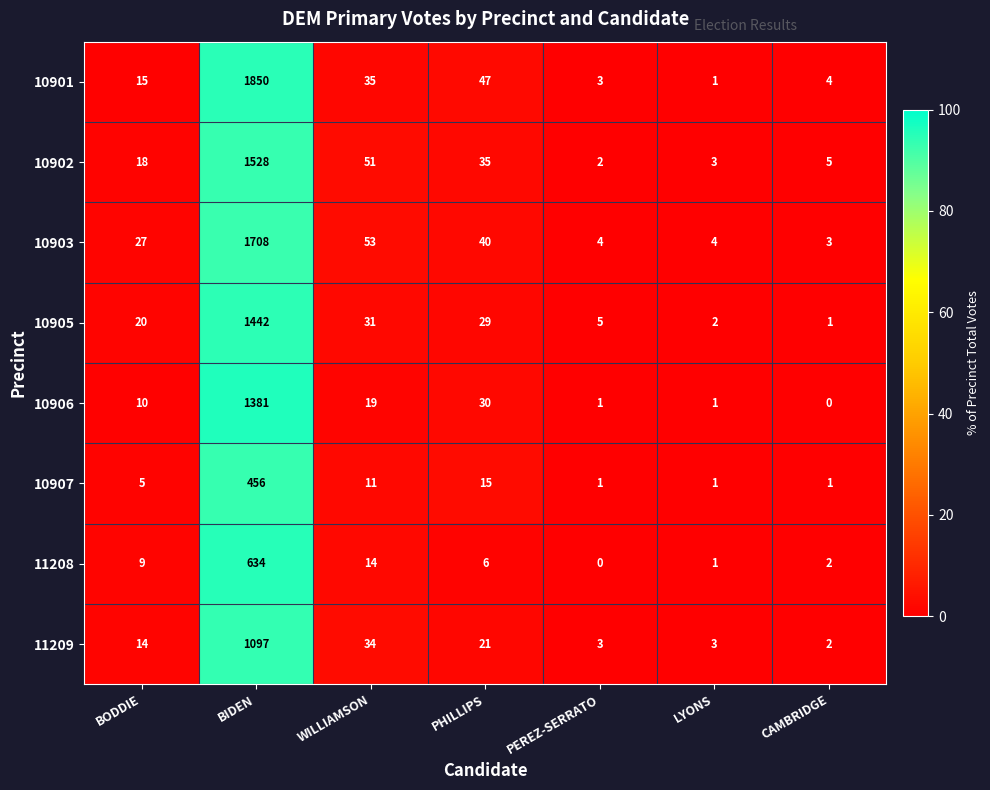

Where is 10903 nearest to the value 855?

WILLIAMSON